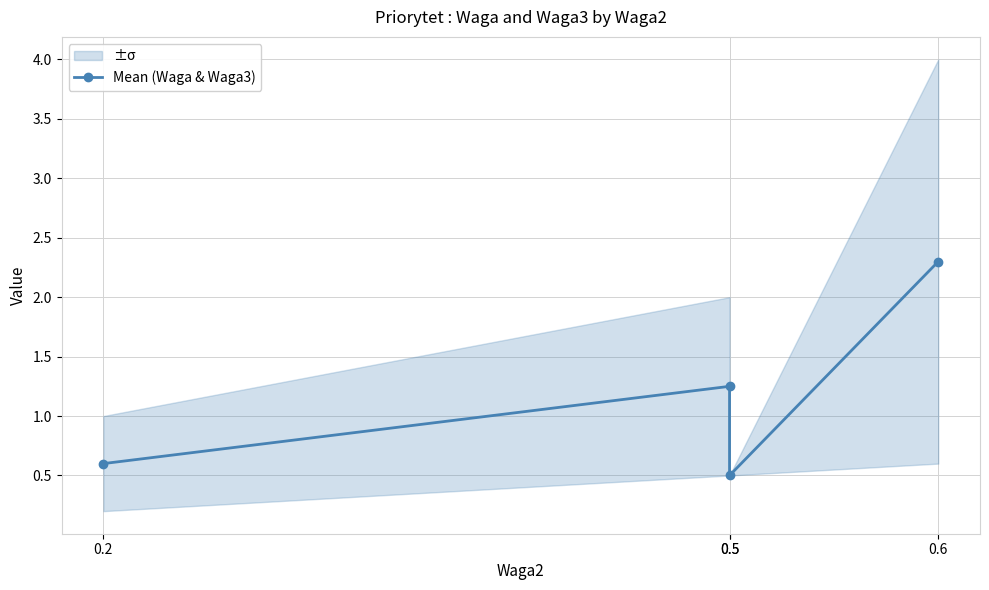

The value at 0.5 is 1.8. True or false?

False